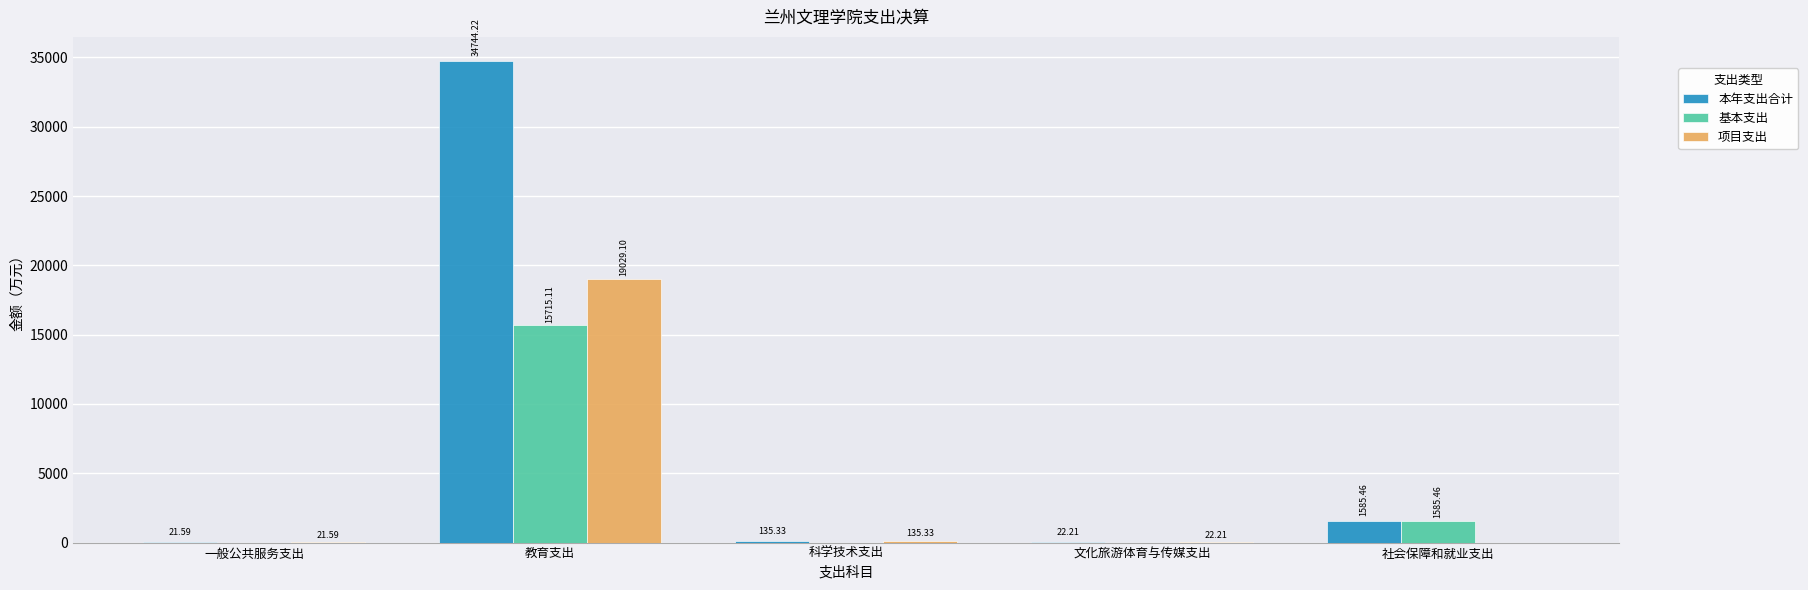

Where does the 本年支出合计 series first go above 135?

教育支出